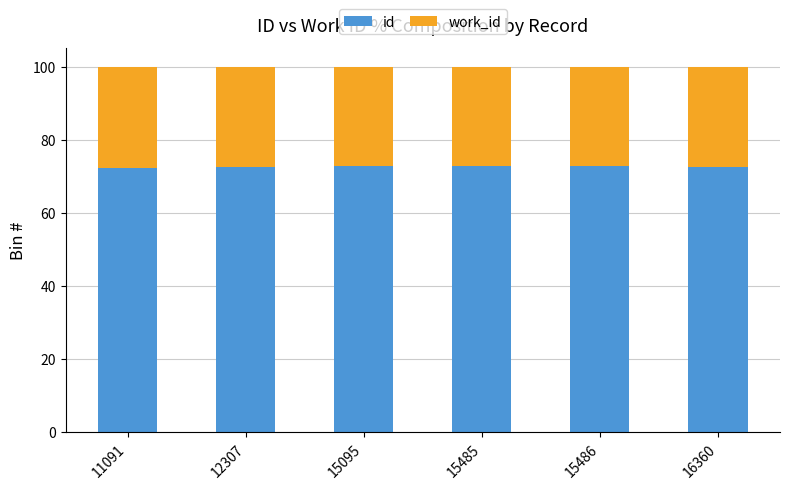

What is the sum of all id values?

435.5